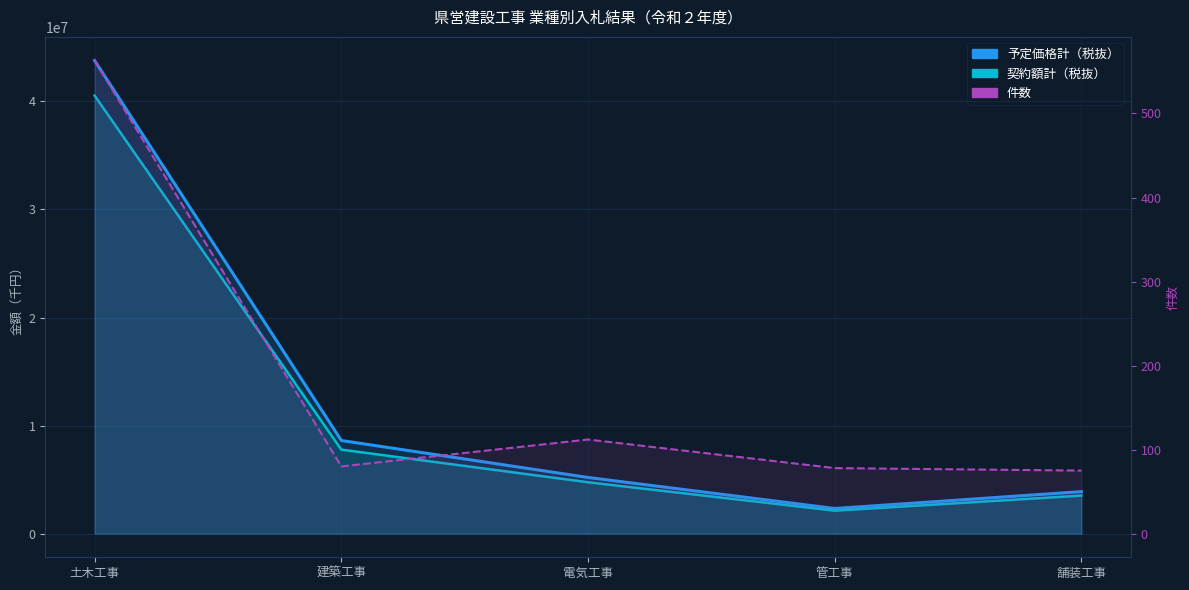

At how many categories does at least one series exceed 17565605?

1